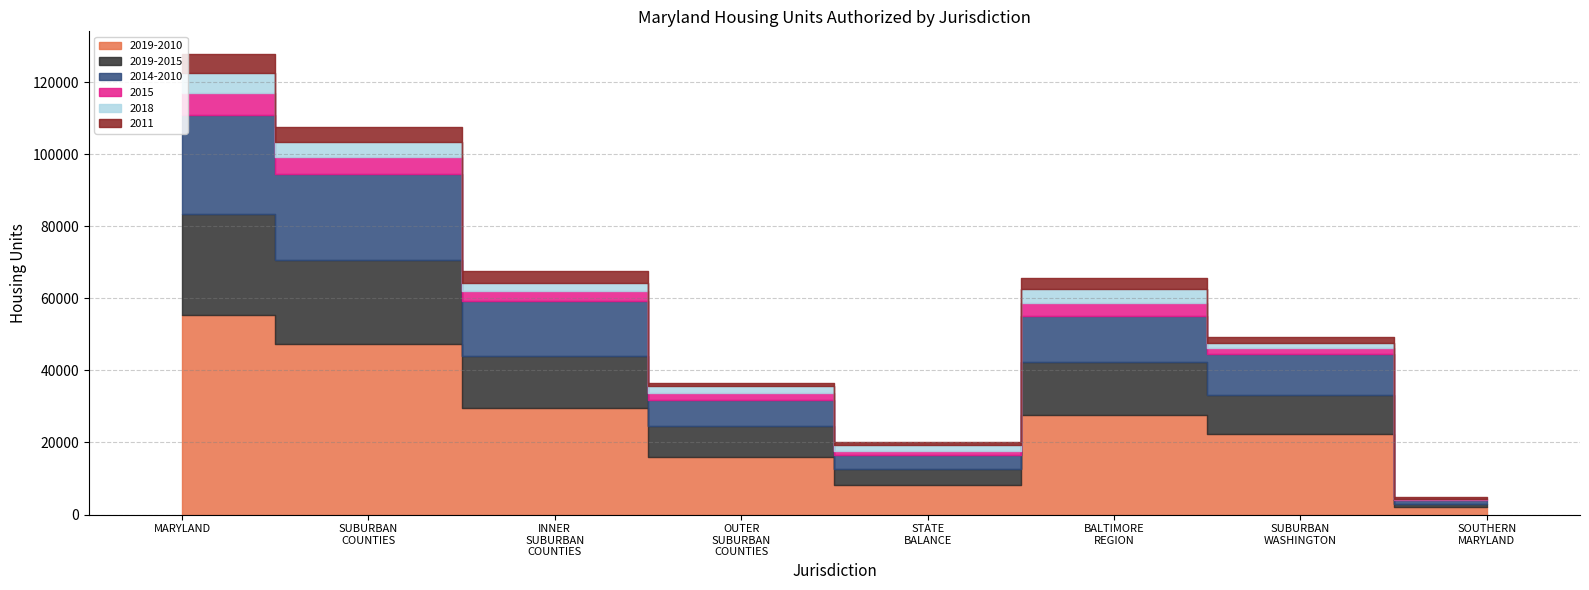

Reading left to right, what are all the values shown in this chart?

2019-2010: MARYLAND=55471	SUBURBAN COUNTIES=47240	INNER SUBURBAN COUNTIES=29671	OUTER SUBURBAN COUNTIES=15894	STATE BALANCE=8231	BALTIMORE REGION=27557	SUBURBAN WASHINGTON=22236	SOUTHERN MARYLAND=1964
2019-2015: MARYLAND=27884	SUBURBAN COUNTIES=23400	INNER SUBURBAN COUNTIES=14337	OUTER SUBURBAN COUNTIES=8607	STATE BALANCE=4484	BALTIMORE REGION=14751	SUBURBAN WASHINGTON=10953	SOUTHERN MARYLAND=891
2014-2010: MARYLAND=27587	SUBURBAN COUNTIES=23840	INNER SUBURBAN COUNTIES=15334	OUTER SUBURBAN COUNTIES=7287	STATE BALANCE=3747	BALTIMORE REGION=12806	SUBURBAN WASHINGTON=11283	SOUTHERN MARYLAND=1073
2015: MARYLAND=5949	SUBURBAN COUNTIES=4681	INNER SUBURBAN COUNTIES=2671	OUTER SUBURBAN COUNTIES=1835	STATE BALANCE=1268	BALTIMORE REGION=3675	SUBURBAN WASHINGTON=1595	SOUTHERN MARYLAND=308
2018: MARYLAND=5672	SUBURBAN COUNTIES=4154	INNER SUBURBAN COUNTIES=2166	OUTER SUBURBAN COUNTIES=1968	STATE BALANCE=1518	BALTIMORE REGION=3856	SUBURBAN WASHINGTON=1548	SOUTHERN MARYLAND=108
2011: MARYLAND=5119	SUBURBAN COUNTIES=4163	INNER SUBURBAN COUNTIES=3255	OUTER SUBURBAN COUNTIES=894	STATE BALANCE=956	BALTIMORE REGION=2876	SUBURBAN WASHINGTON=1774	SOUTHERN MARYLAND=400